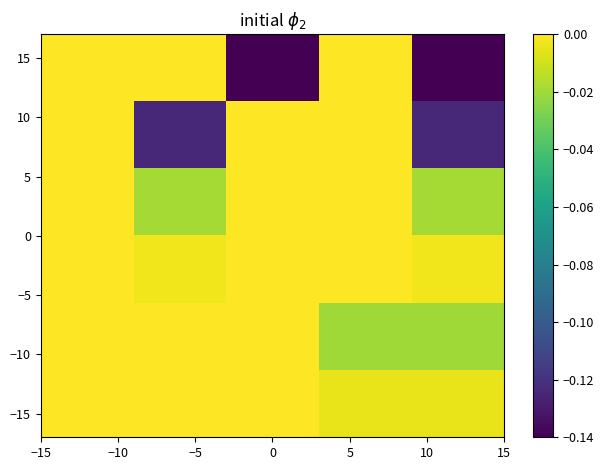

Count the number of data series in this chart.

6